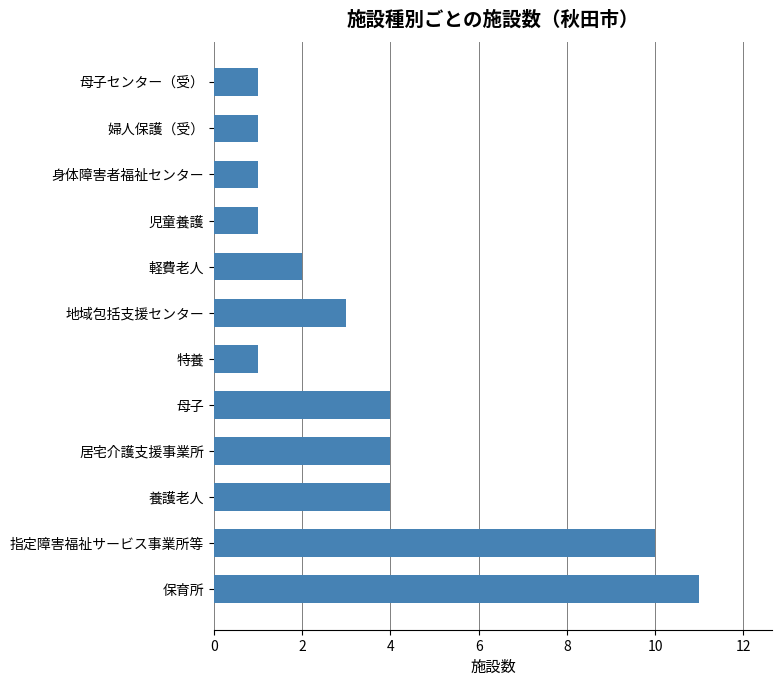

What is the difference between the maximum and minimum values?

10